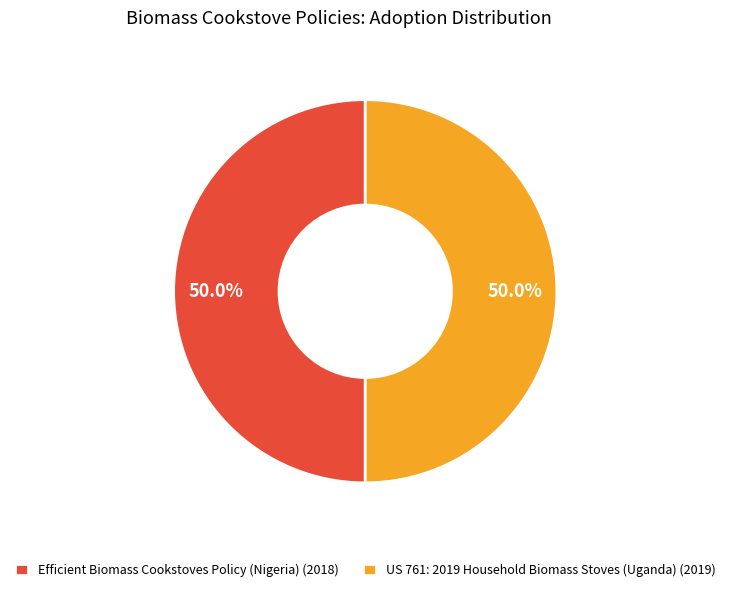

What is the total percentage of Efficient Biomass Cookstoves Policy (Nigeria) and US 761: 2019 Household Biomass Stoves (Uganda)?

100.0%